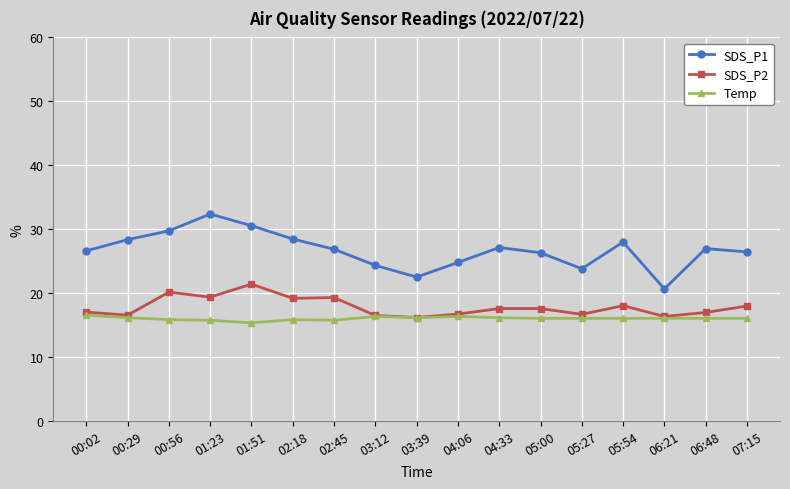

True or false: SDS_P2 and SDS_P1 intersect in this chart.

False